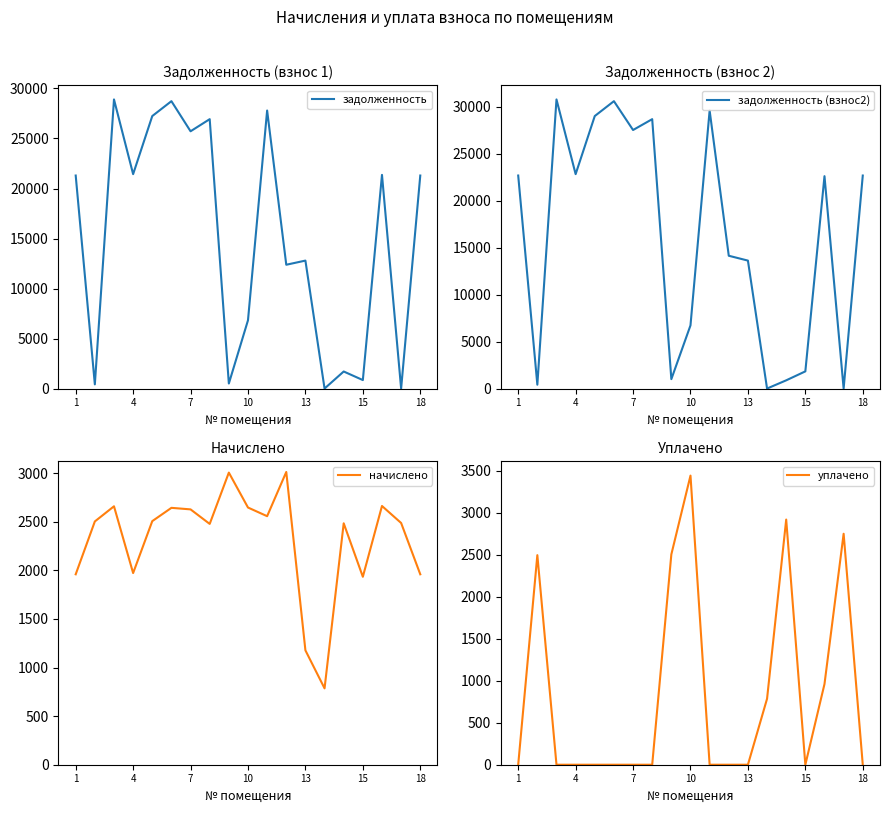

Reading left to right, transcribe all the data shown in this chart.

задолженность: 21297.9	417.1	28904.3	21436.2	27244.7	28731.4	25722.0	26933.5	501.7	6825.4	27797.8	12377.5	12792.6	0.0	1705.4	848.4	21362.8	0.0	21297.9
задолженность (взнос2): 22694.7	408.8	30800.0	22842.1	29031.5	30615.7	27543.6	28700.0	1002.5	6730.7	29621.0	14147.3	13631.6	0.0	875.7	1830.5	22626.5	0.0	22694.7
начислено: 1958.9	2502.7	2658.5	1971.6	2505.8	2642.6	2626.7	2477.2	3005.1	2645.8	2556.7	3011.5	1176.6	785.5	2483.6	1933.4	2661.7	2486.8	1958.9
уплачено: 0.0	2494.3	0.0	0.0	0.0	0.0	0.0	0.0	2503.4	3441.0	0.0	0.0	0.0	785.5	2918.0	0.0	960.0	2749.0	0.0